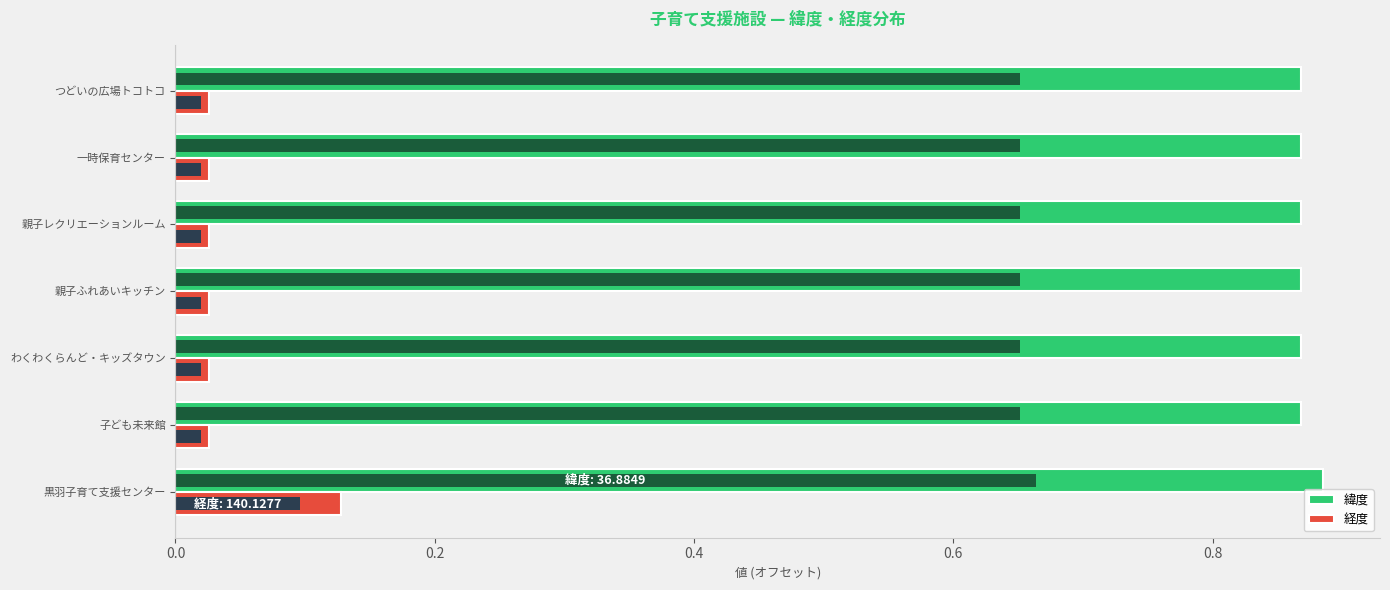

Does the chart contain stacked bars?

No